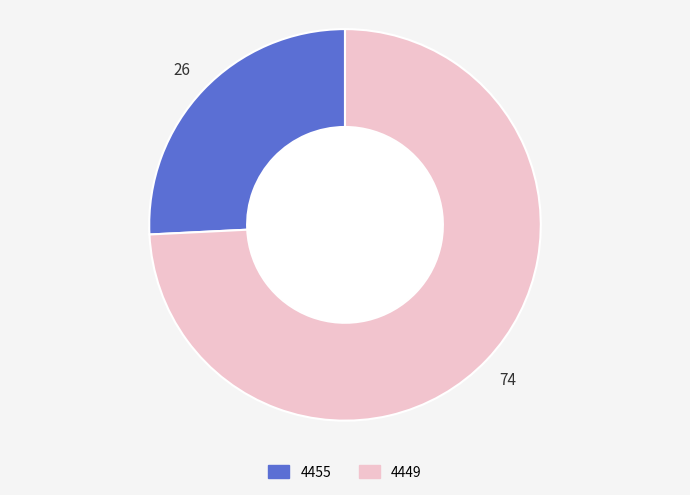

Rank the categories by value from highest to lowest.

4449, 4455